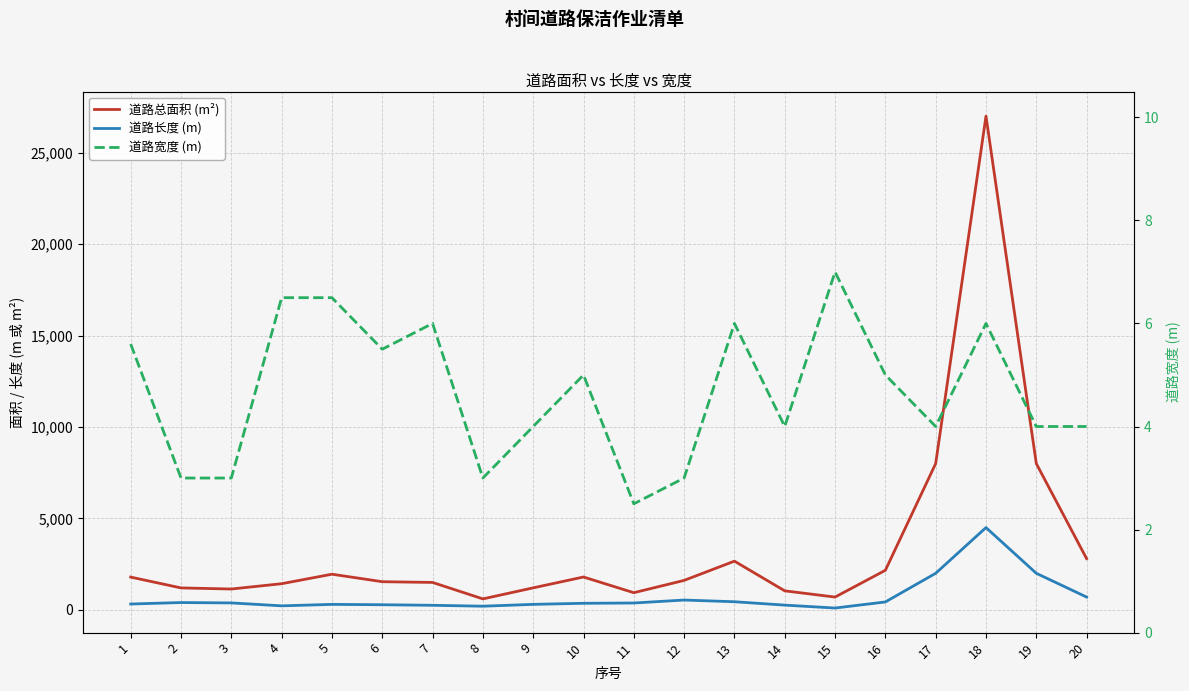

Where does the 道路宽度 (m) series first go above 5?

1